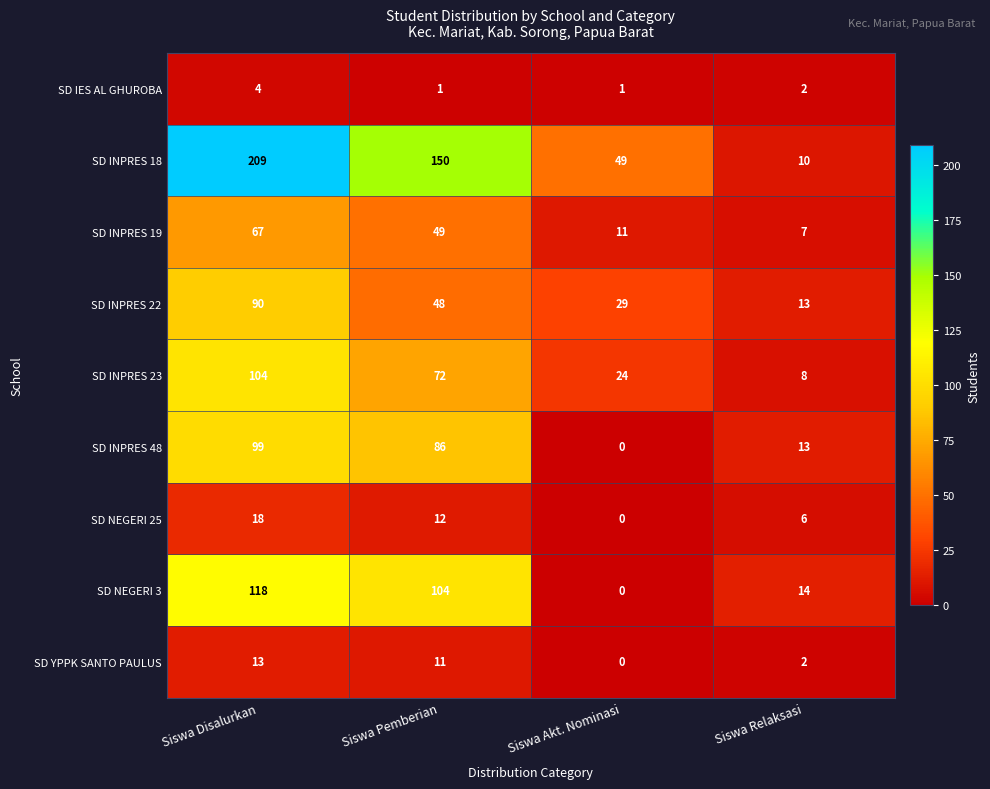

Rank the series at Siswa Disalurkan from highest to lowest value.

SD INPRES 18, SD NEGERI 3, SD INPRES 23, SD INPRES 48, SD INPRES 22, SD INPRES 19, SD NEGERI 25, SD YPPK SANTO PAULUS, SD IES AL GHUROBA